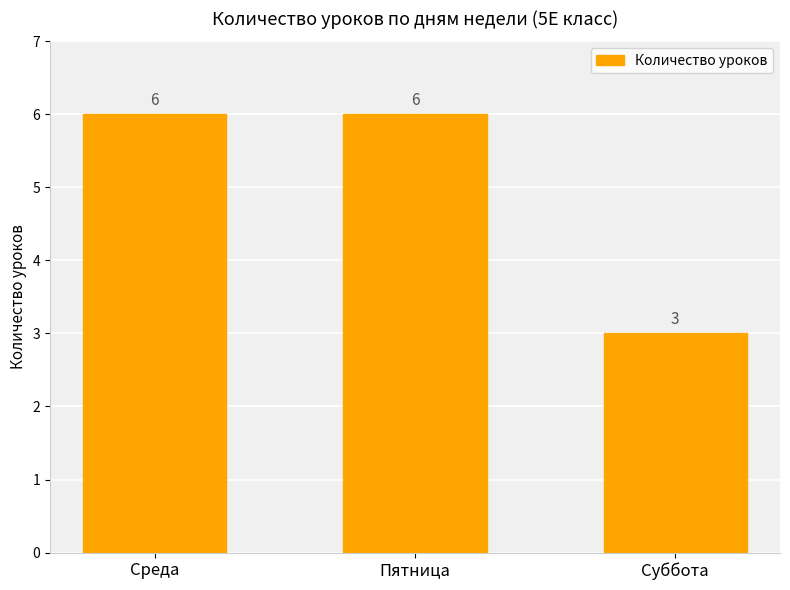

What is the ratio of the value at Пятница to the value at Суббота?

2.0